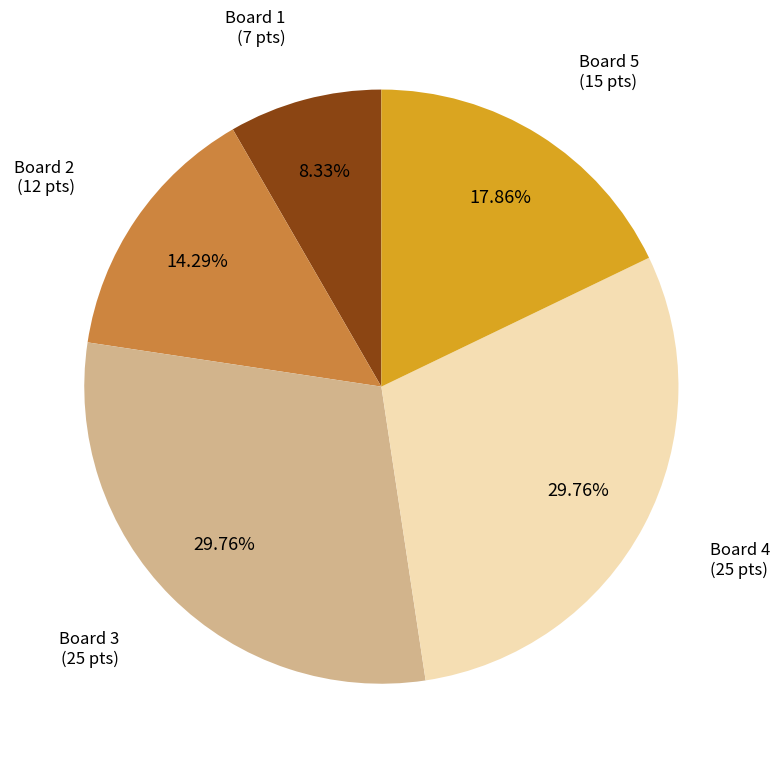

True or false: Board 5 accounts for 4% of the total.

False